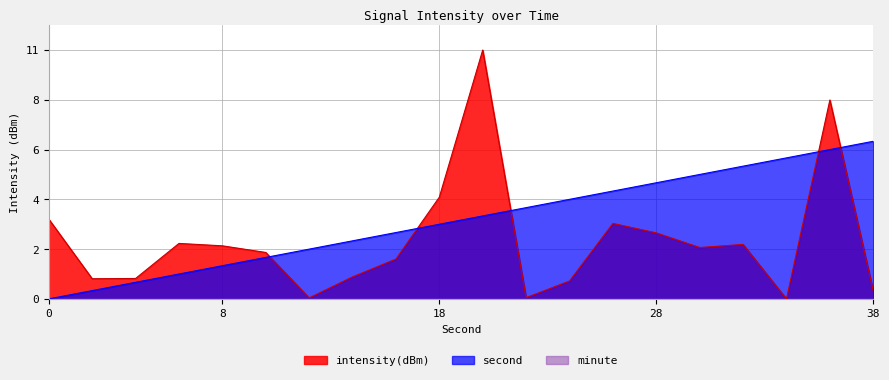

What is the spread (max minus min) of values at 8?

0.9